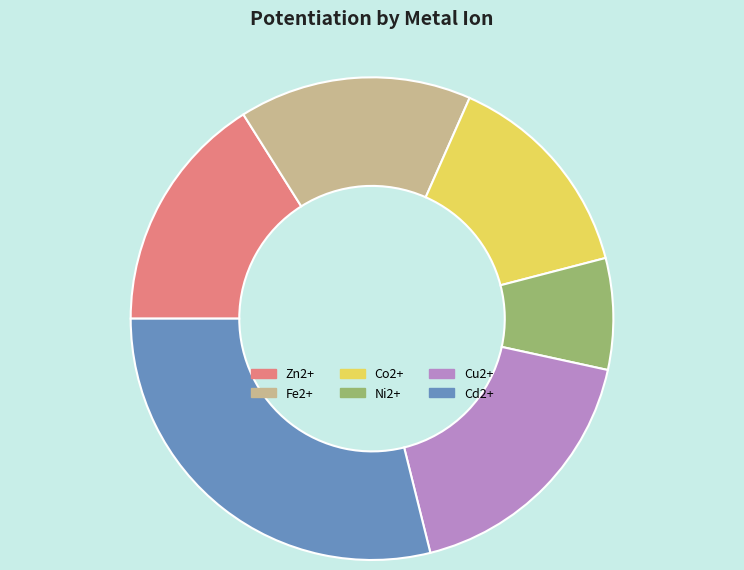

The Cu2+ slice represents 18% of the pie. True or false?

True